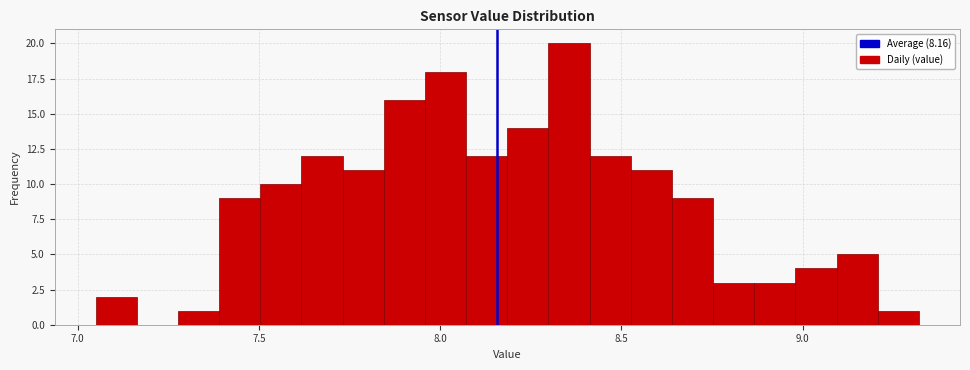

Read against the x-axis, roughly where is the centre of the tallest bar?

8.35